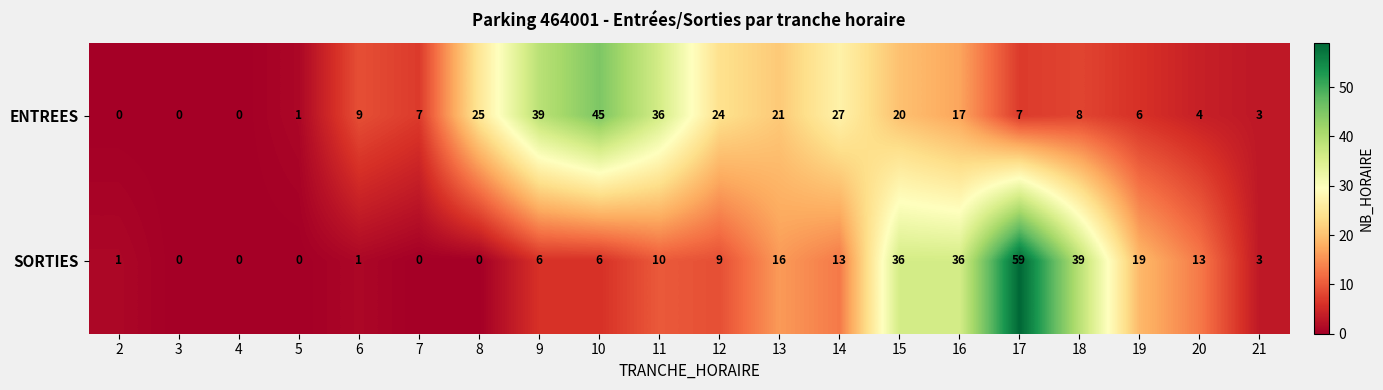

Which label corresponds to the largest value in the chart?

17